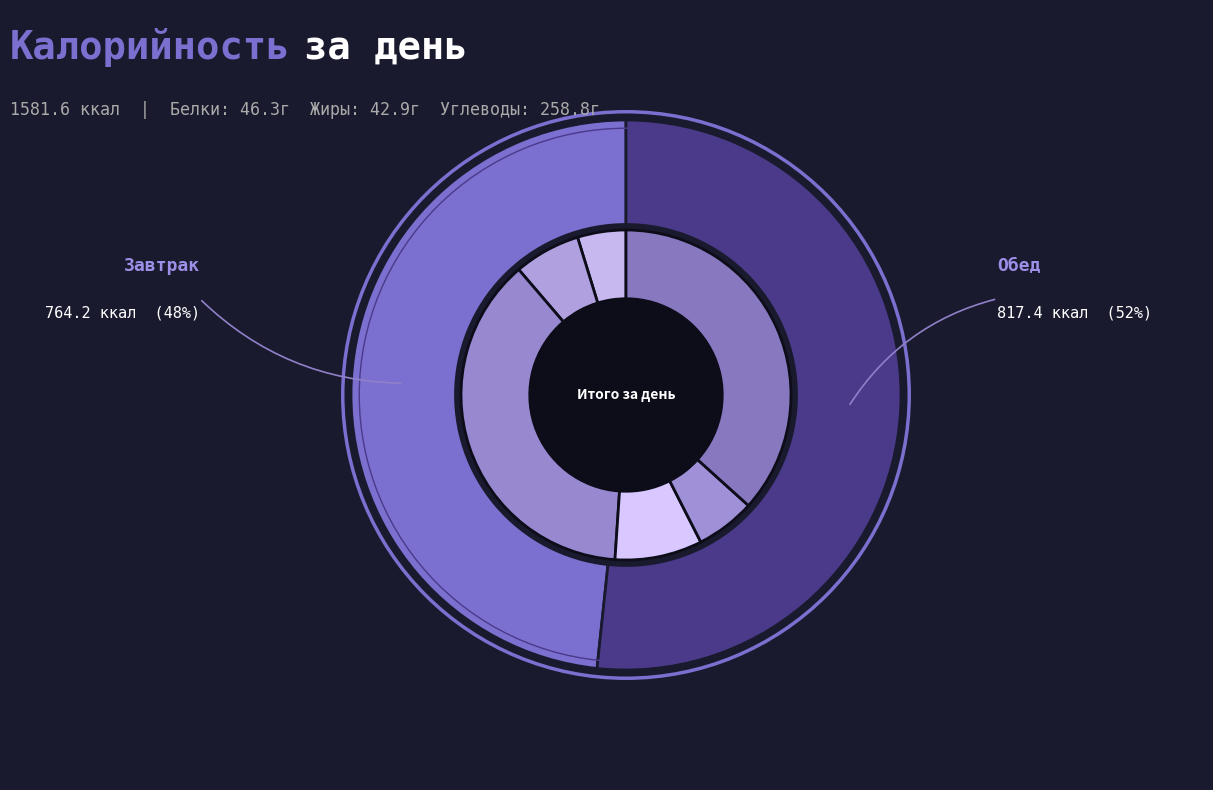

True or false: Обед accounts for 52% of the total.

True